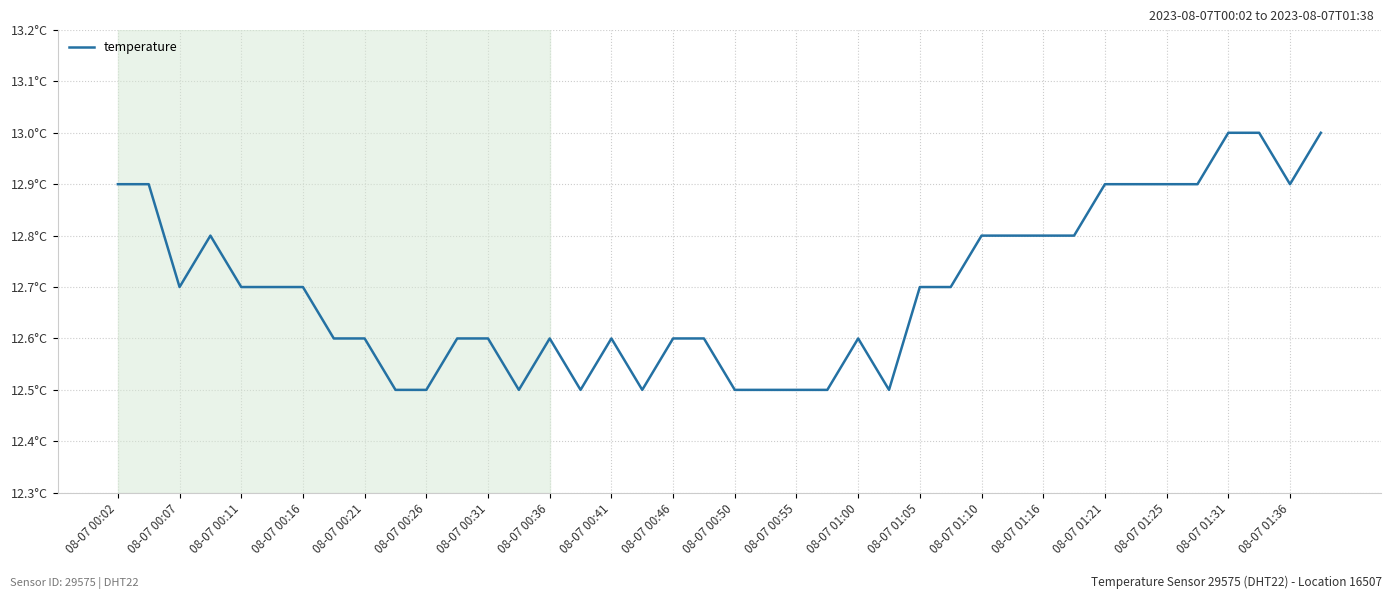

Does the chart display data point markers on the line(s)?

No